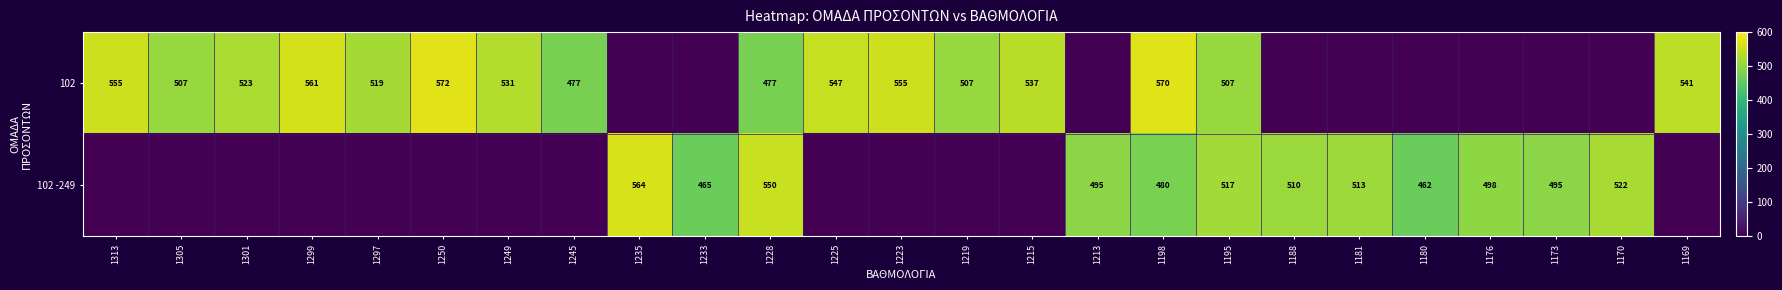

Which has a higher value, 1219 or 1297?

1297